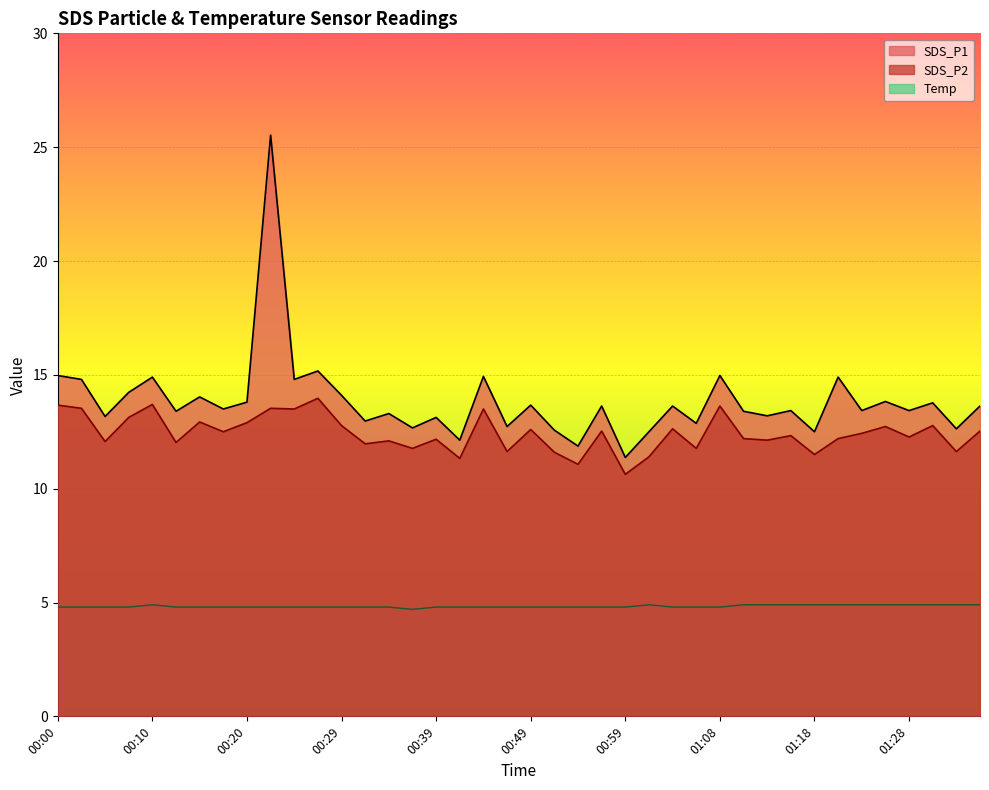

Does the chart display data point markers on the line(s)?

No